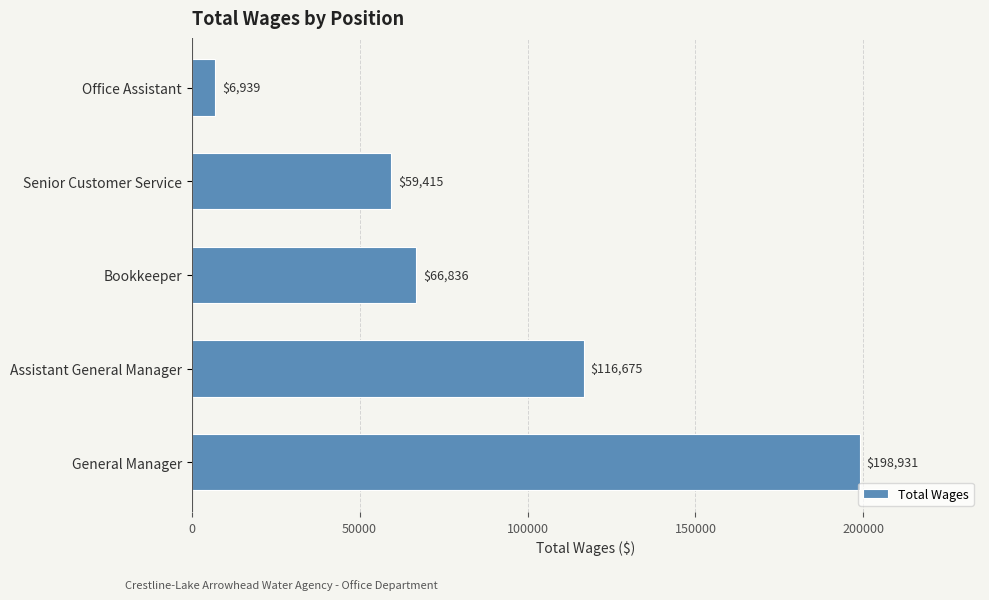

Rank the categories by value from highest to lowest.

General Manager, Assistant General Manager, Bookkeeper, Senior Customer Service, Office Assistant